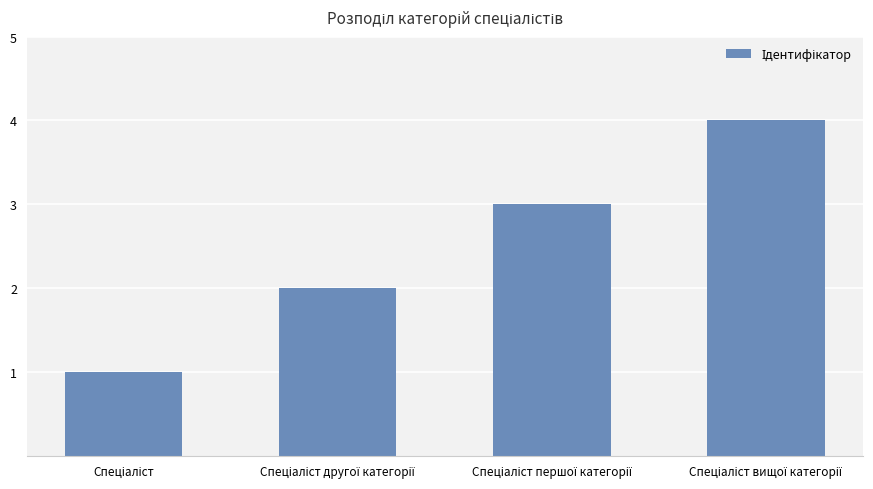

What is the difference between the maximum and minimum values?

3